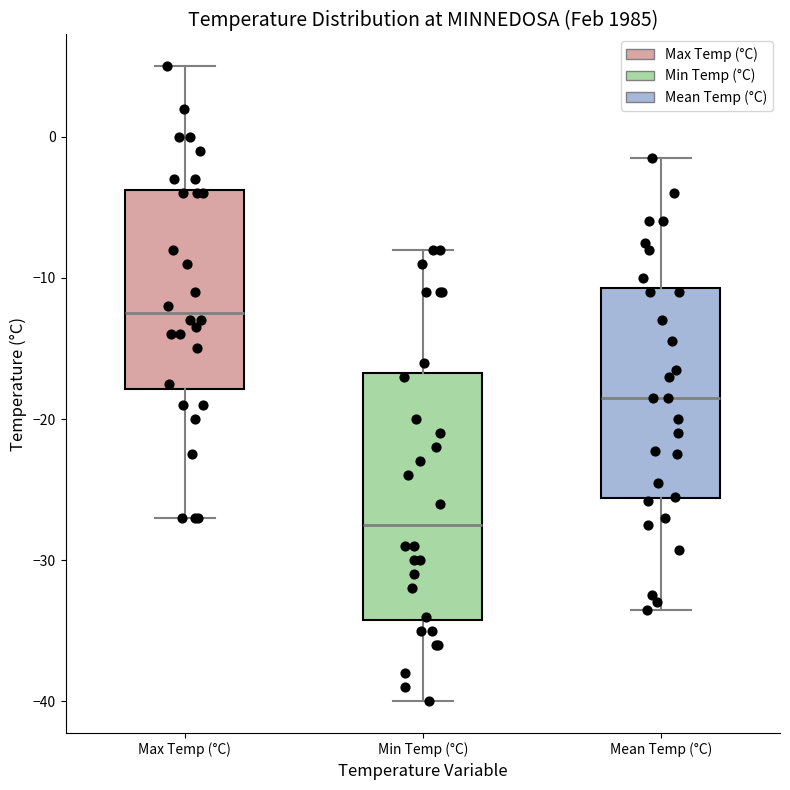

Reading left to right, transcribe this box plot: for each box, give where its median line is, the range the box spans, and where its two whiskers end, as read against the y-axis. The values are not printed on the chart, so give them approximately, as read against the axis.

Max Temp (°C): median -12, box -18 to -4, whiskers -27 to 5
Min Temp (°C): median -27, box -34 to -17, whiskers -40 to -8
Mean Temp (°C): median -18, box -26 to -11, whiskers -33 to -1